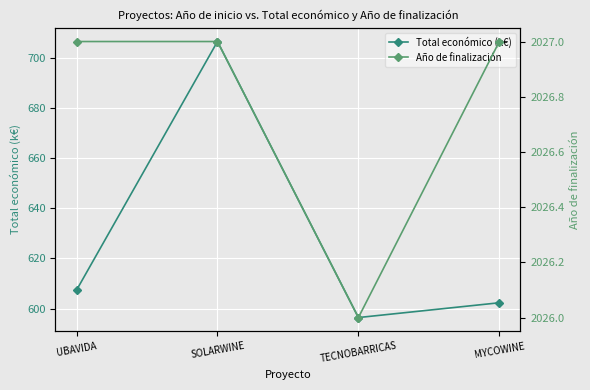

Reading left to right, list all the values displayed in this chart.

Total económico (k€): 607.3	706.7	596.4	602.3
Año de finalización: 2027.0	2027.0	2026.0	2027.0